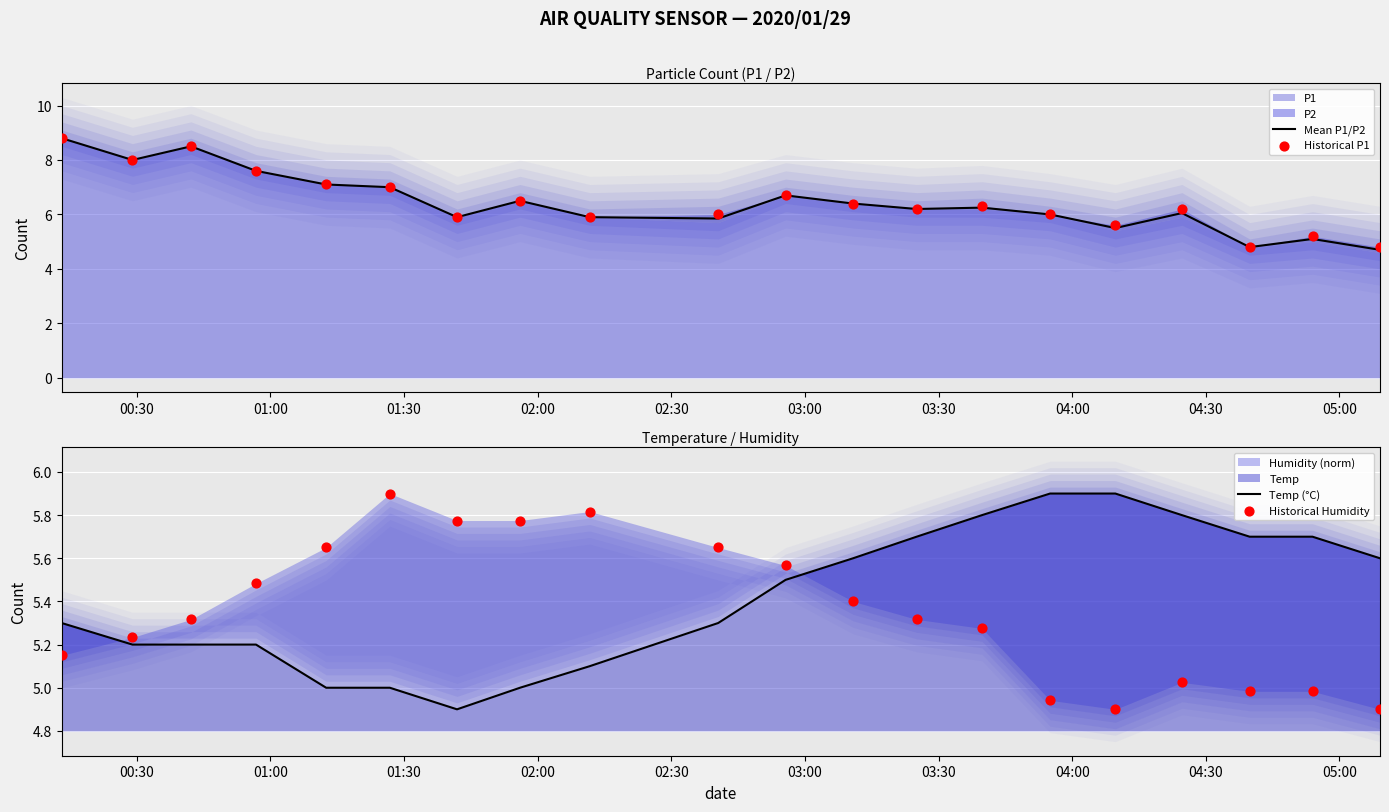

What is the minimum value for Mean P1/P2?

4.7